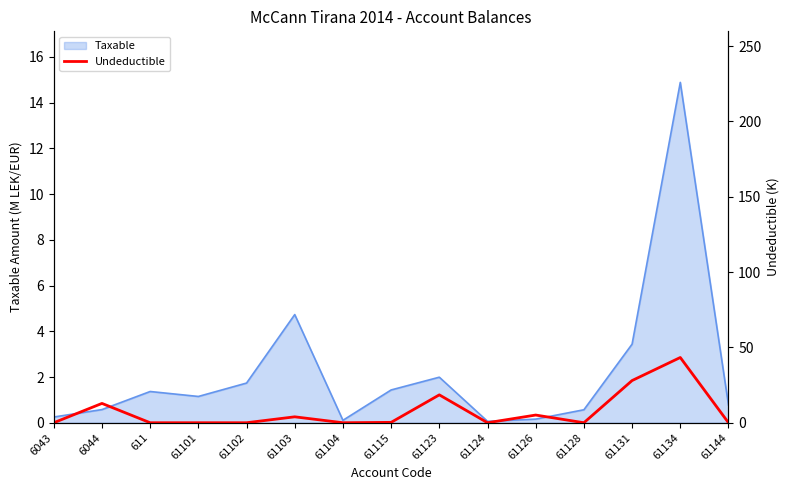

Which label corresponds to the smallest value in the chart?

6043